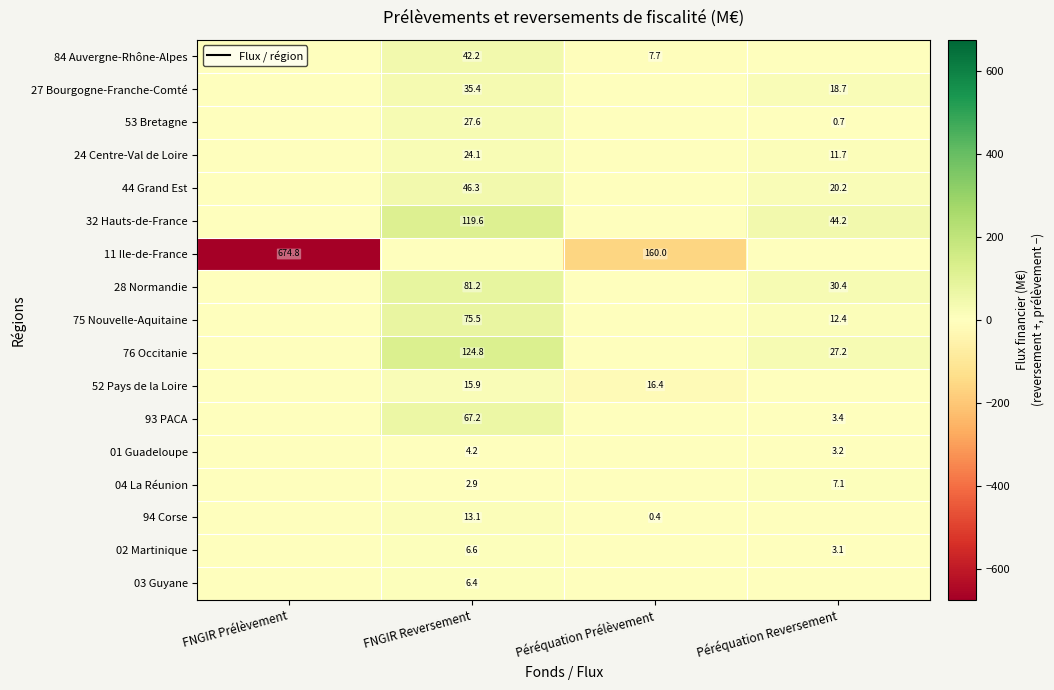

The 28 Normandie series shows 50.2 at FNGIR Reversement. True or false?

False